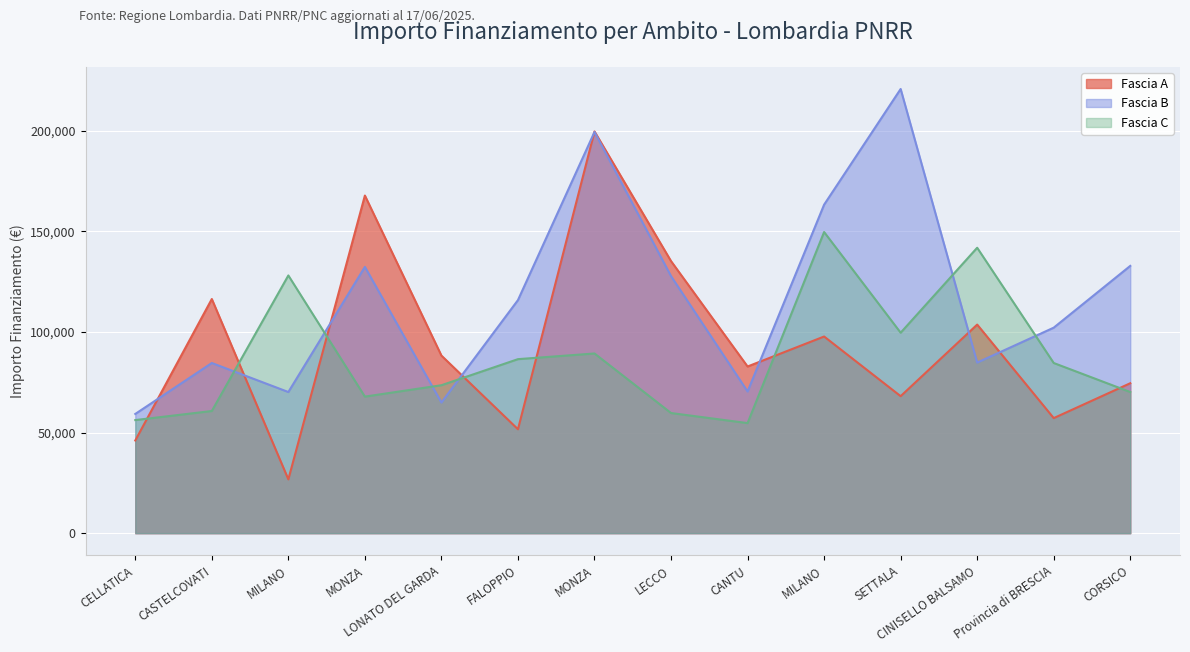

What is the maximum value shown in the chart?

220663.0